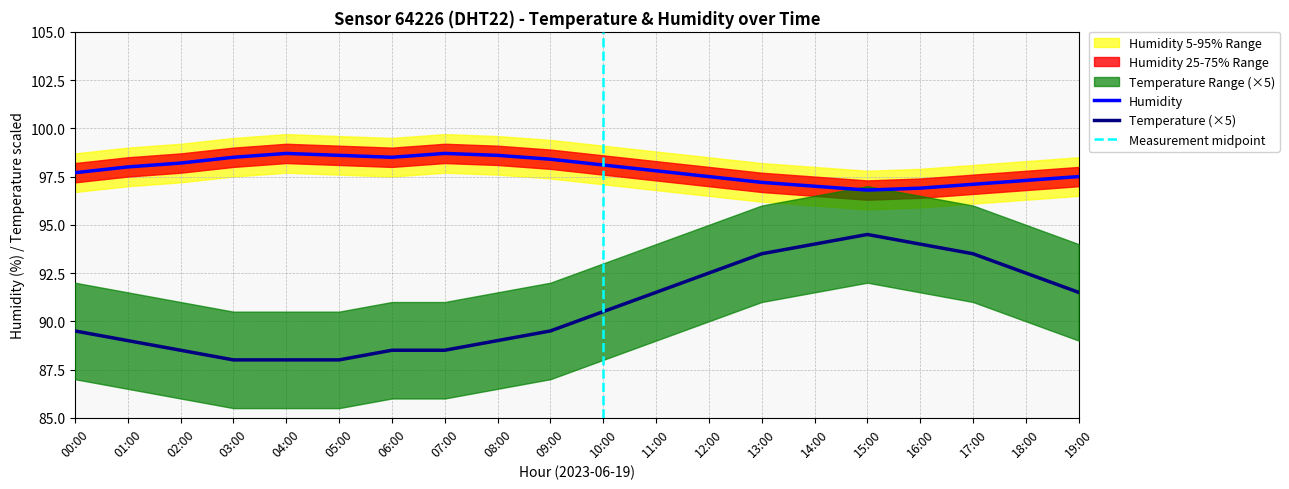

True or false: temperature and hum_lower cross at least once.

False